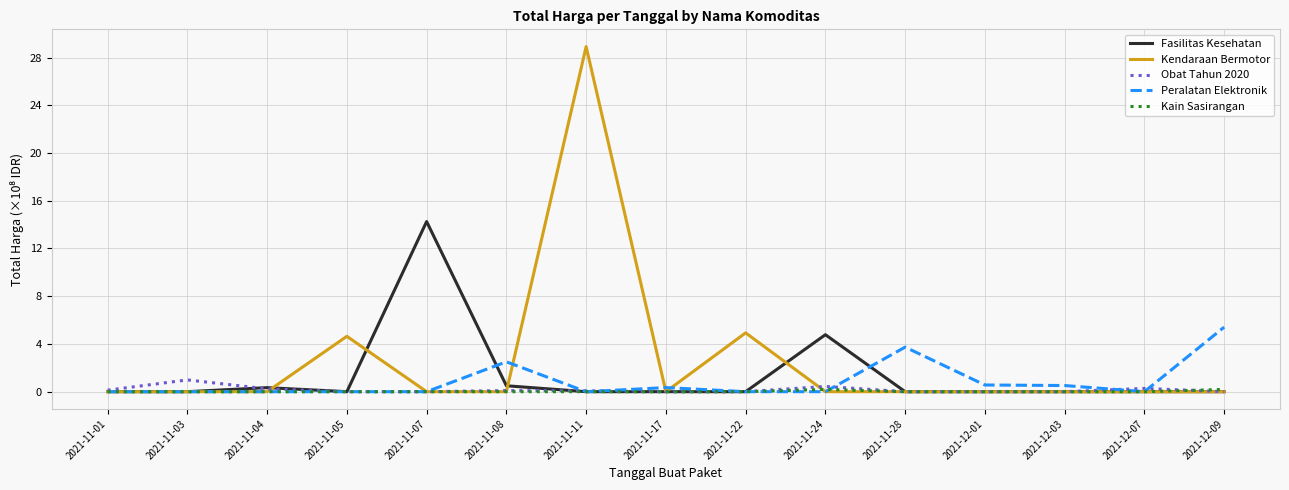

Count the number of categories in the chart.

15